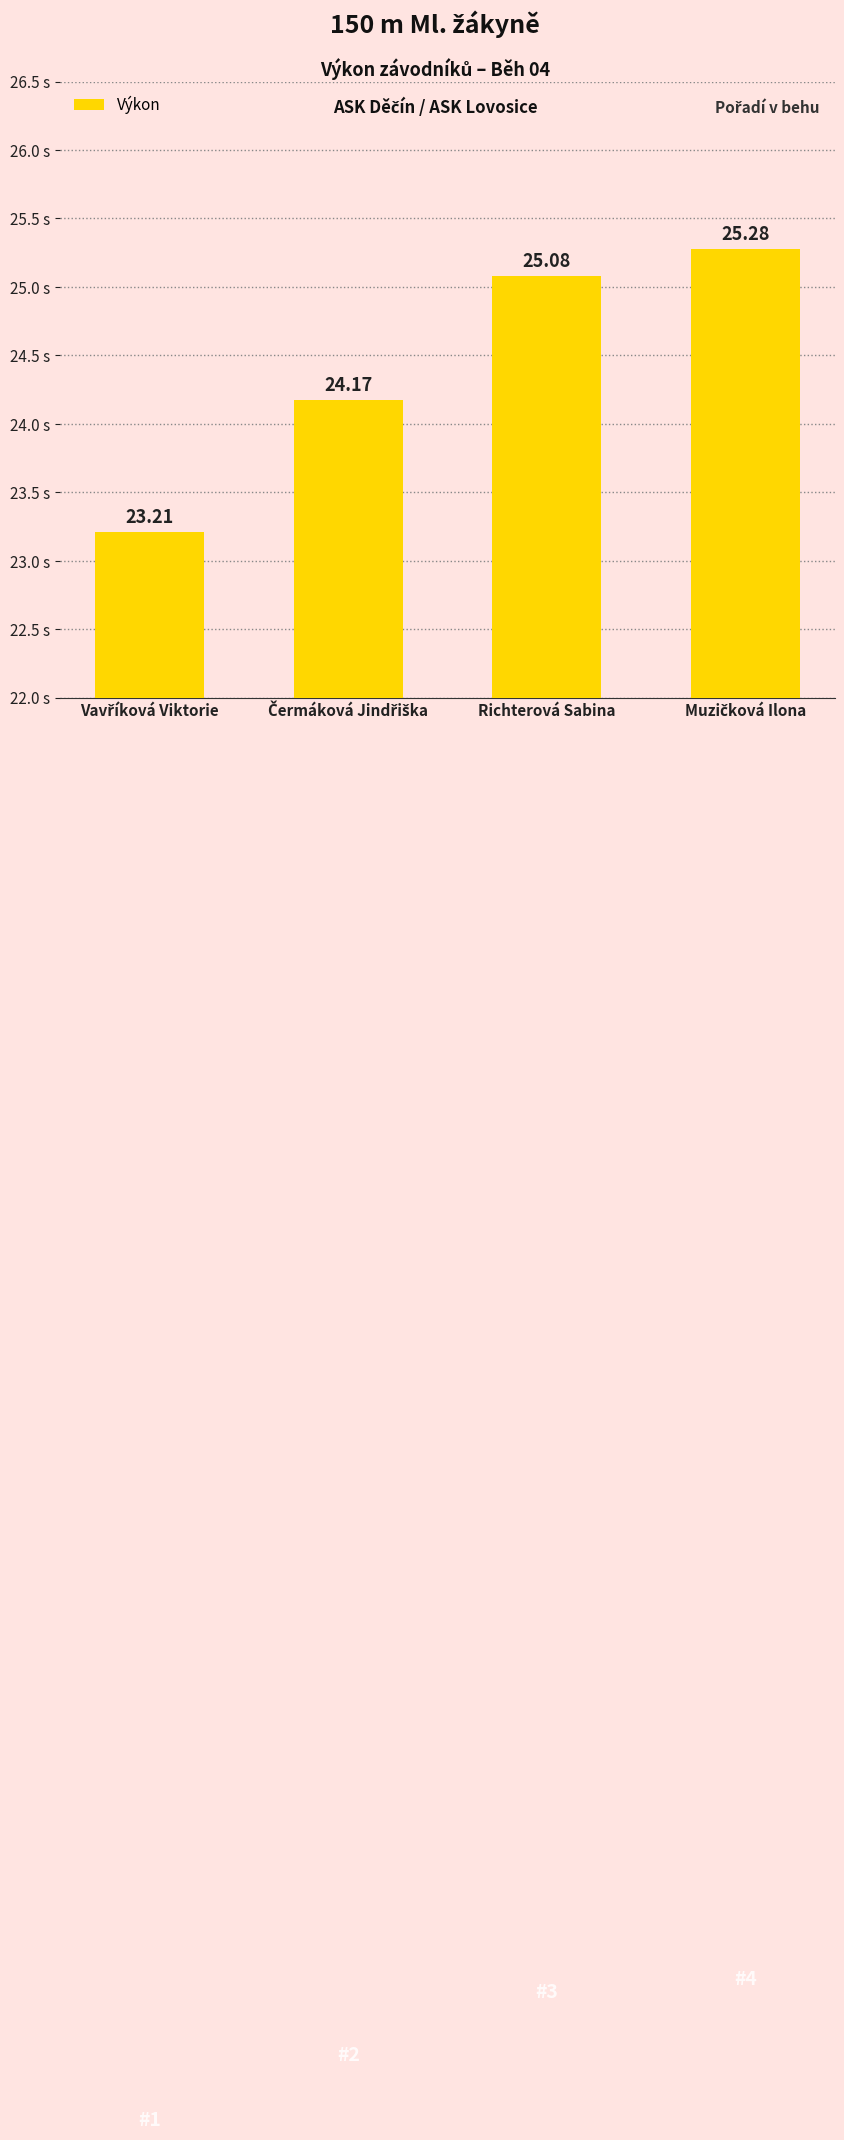

What is the label of the 2nd bar from the right?

Richterová Sabina